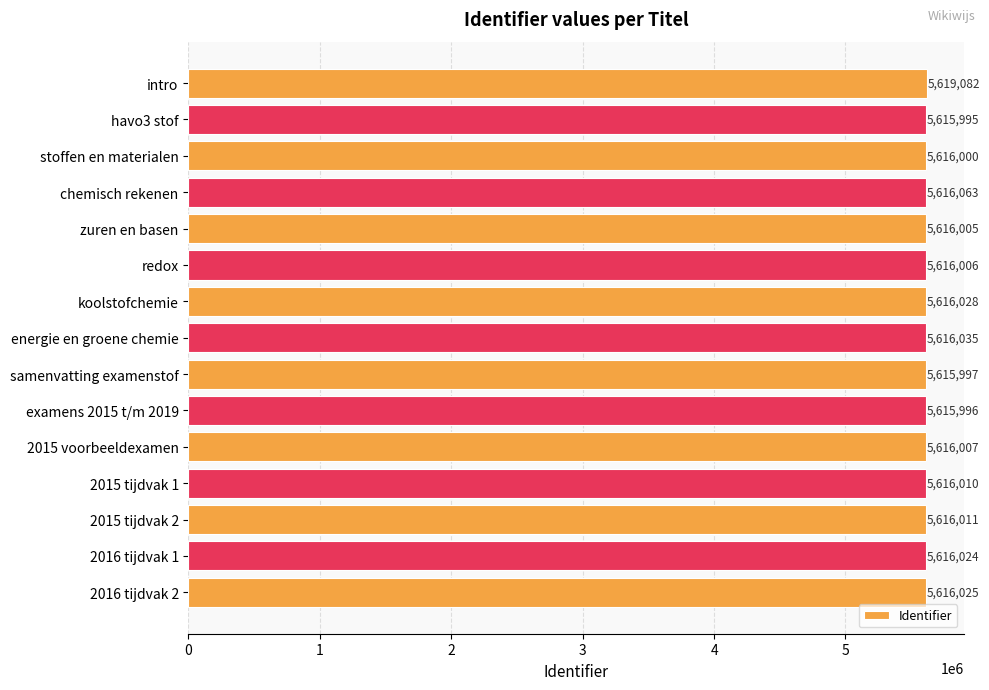

List the labels in order of value, largest first.

intro, chemisch rekenen, energie en groene chemie, koolstofchemie, 2016 tijdvak 2, 2016 tijdvak 1, 2015 tijdvak 2, 2015 tijdvak 1, 2015 voorbeeldexamen, redox, zuren en basen, stoffen en materialen, samenvatting examenstof, examens 2015 t/m 2019, havo3 stof